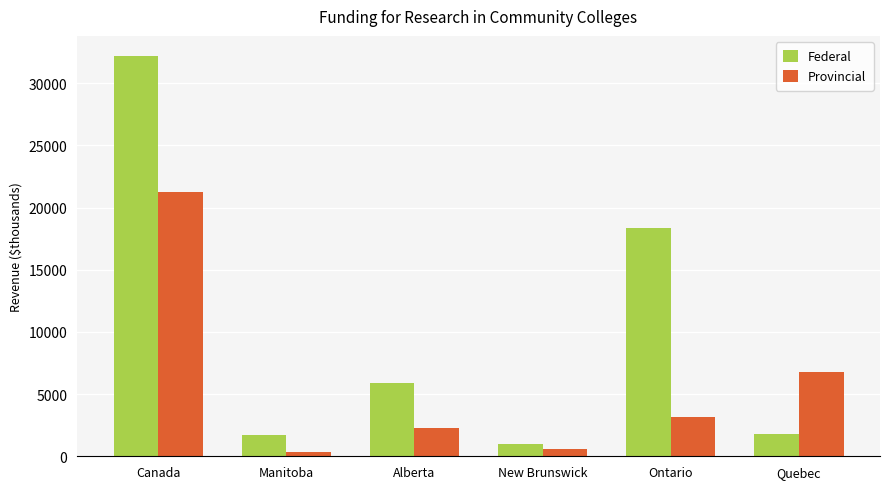

Rank the series by their maximum value, from highest to lowest.

Federal, Provincial